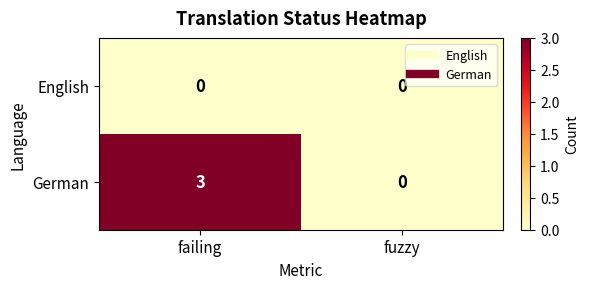

What is the maximum value for German?

3